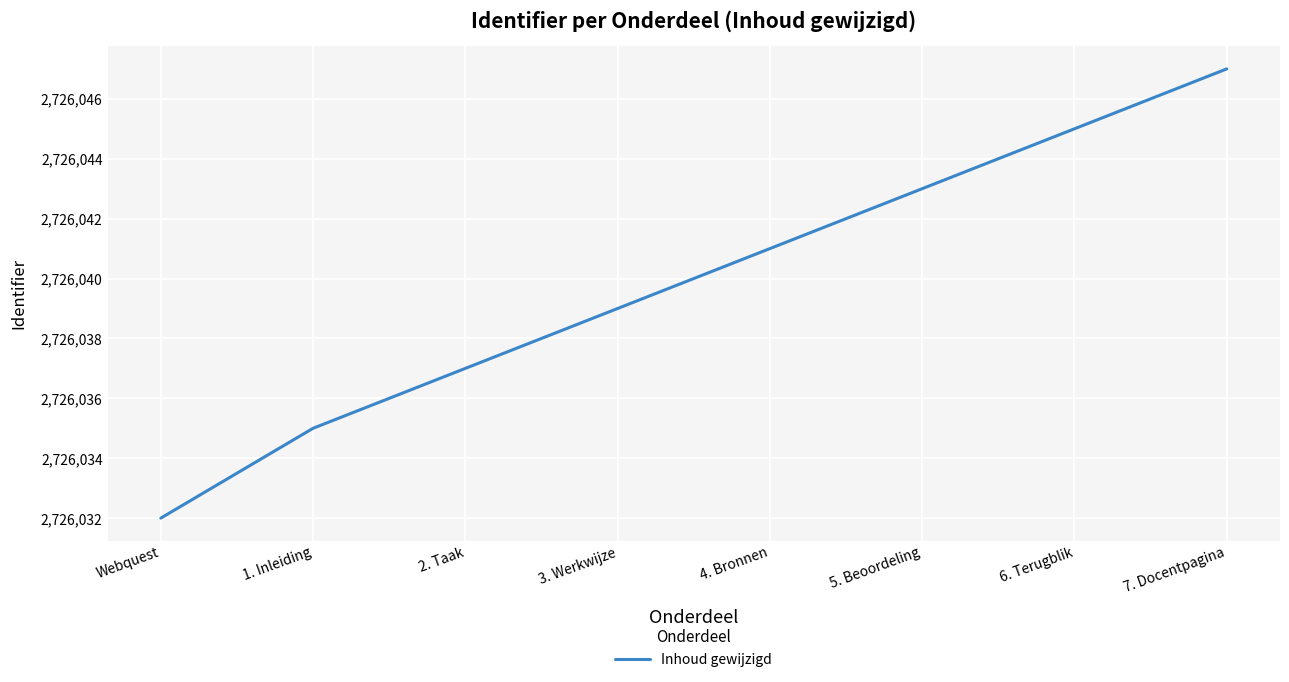

How many values are between 2726037 and 2726045?

5